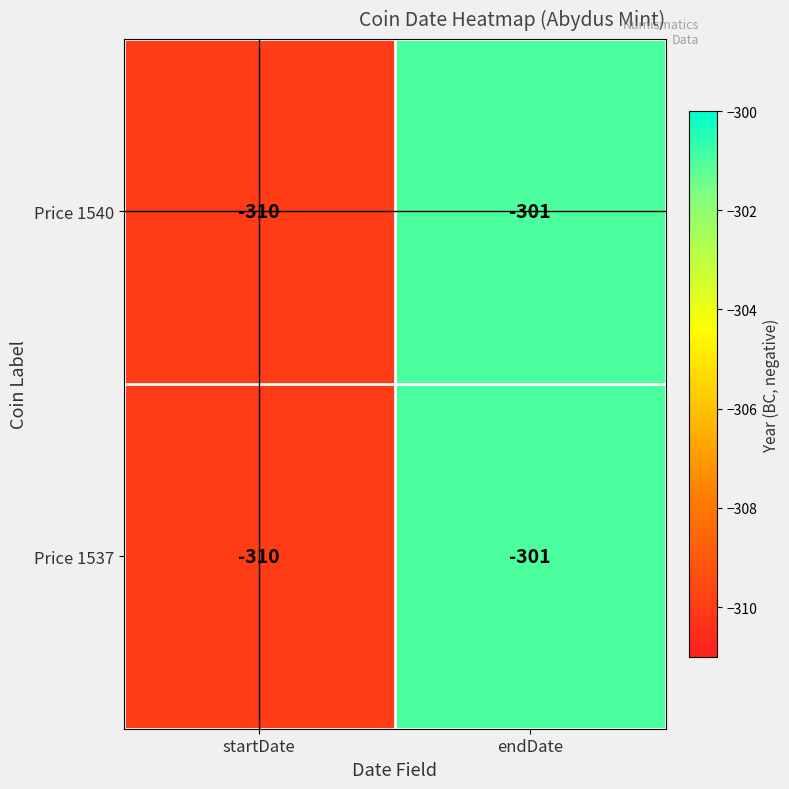

What is the total value across all series at startDate?

-620